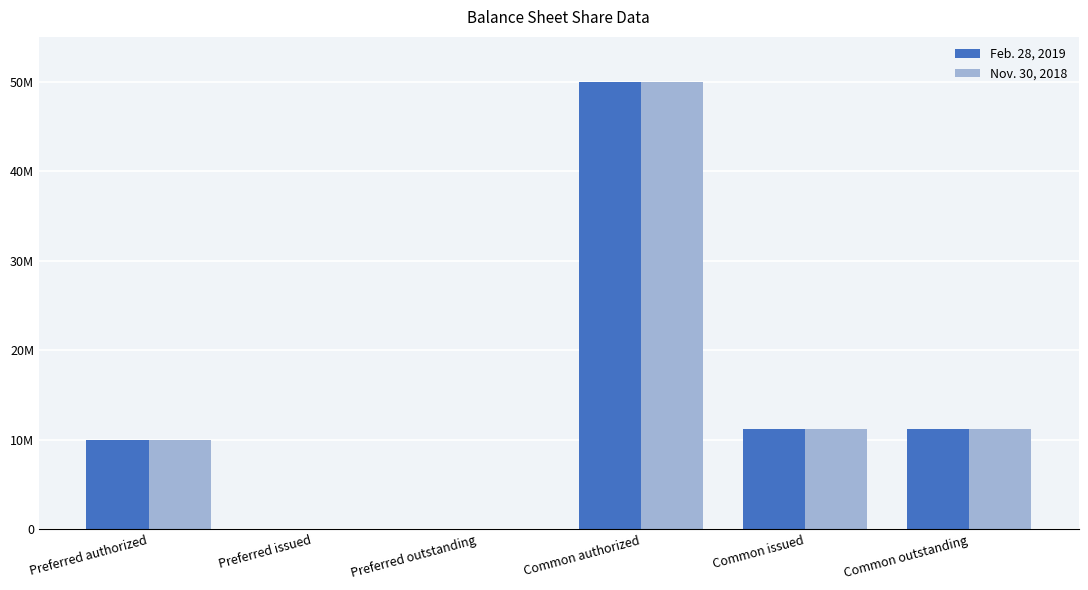

Are the bars horizontal?

No